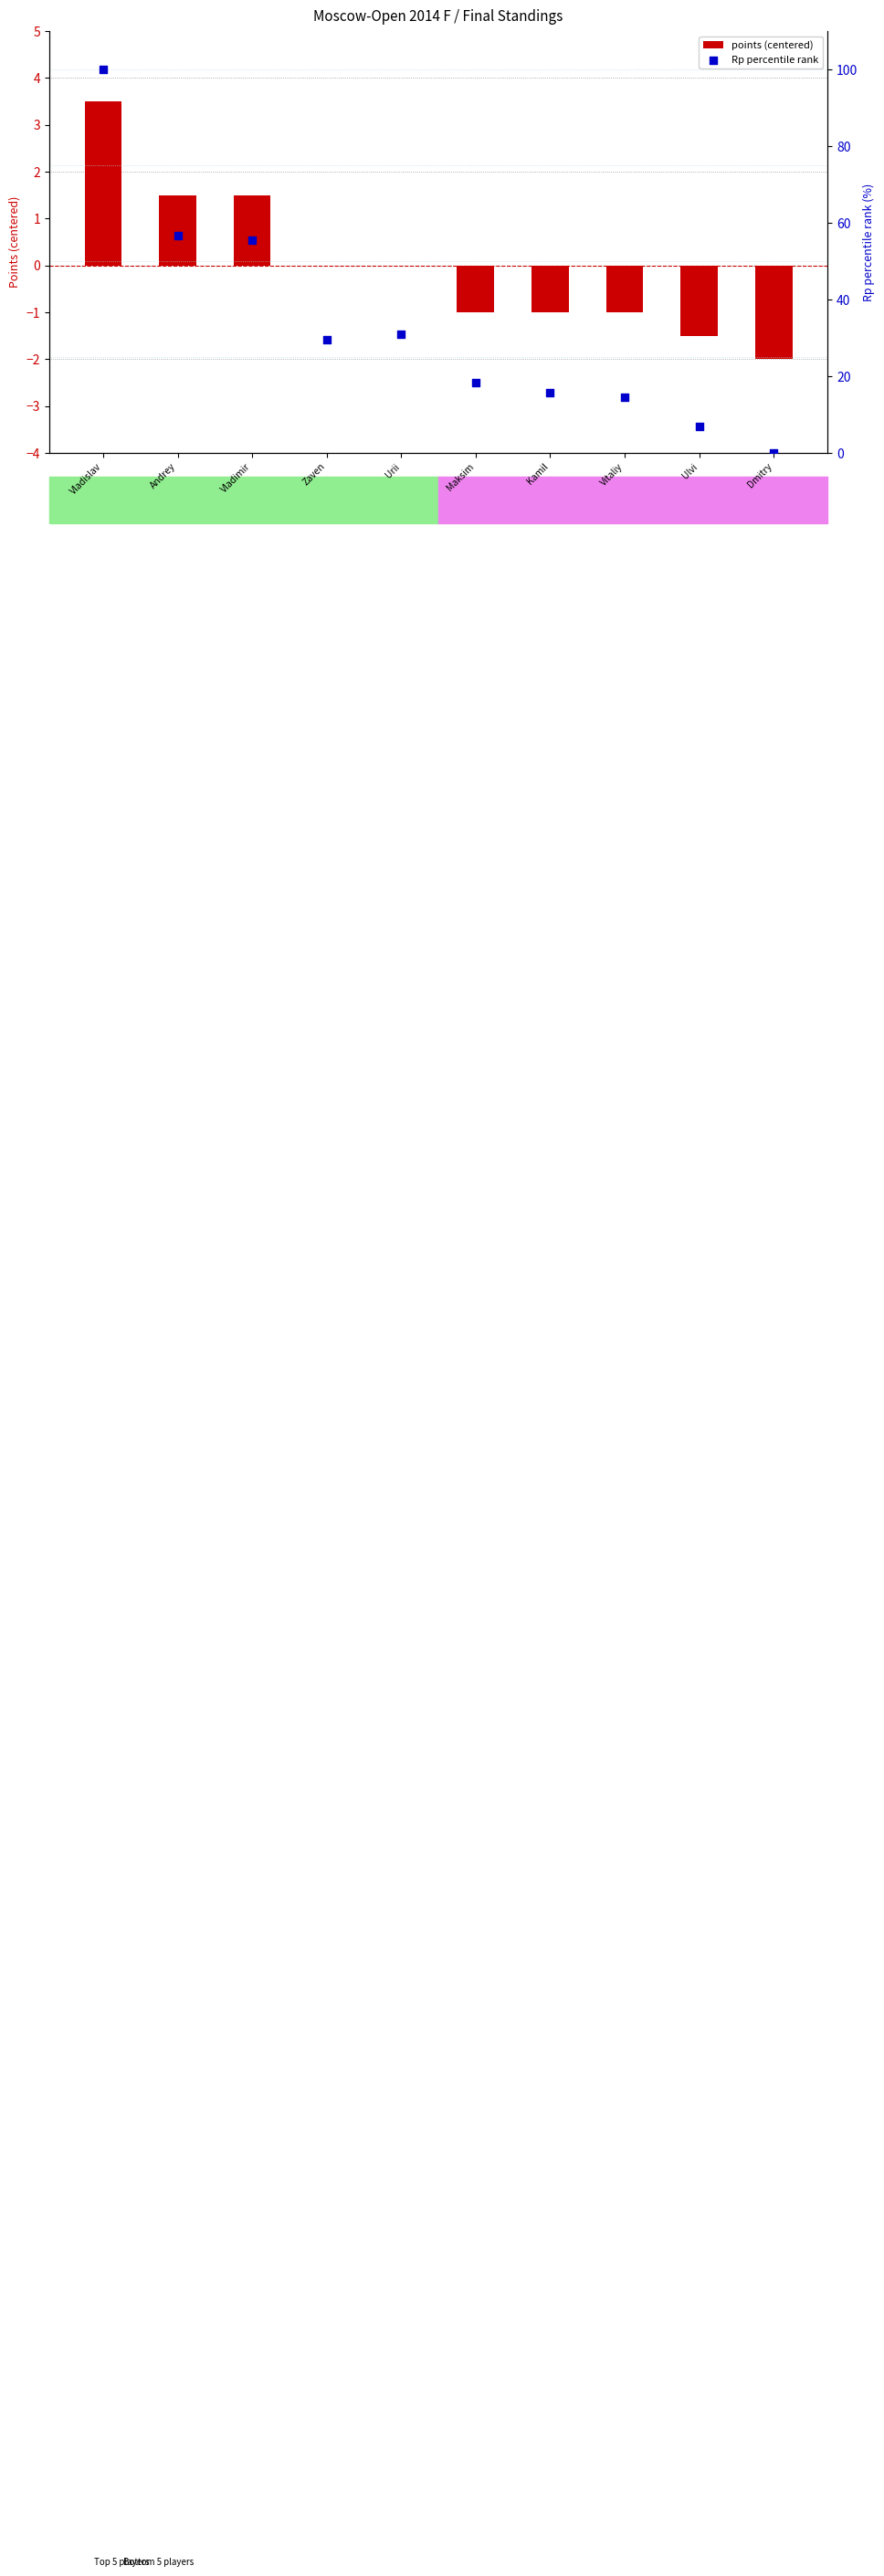

At which category is the sum across all series the highest?

Vladislav